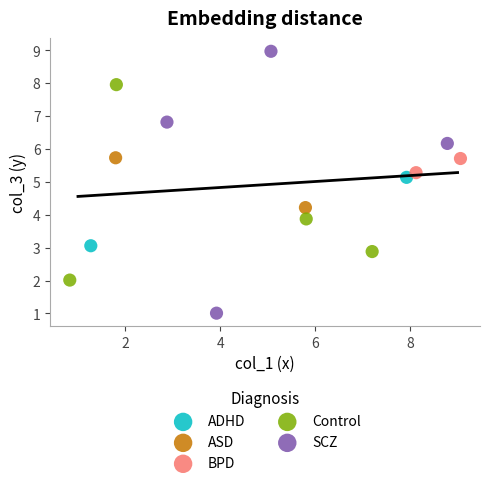

Which series contains the highest Y value?

SCZ